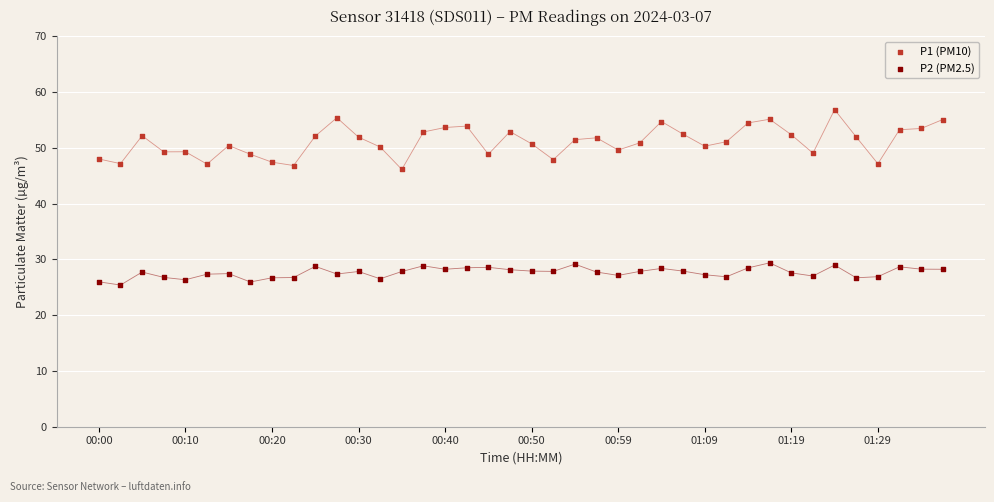

Which series has the largest Y range (max minus min)?

P1 (PM10)